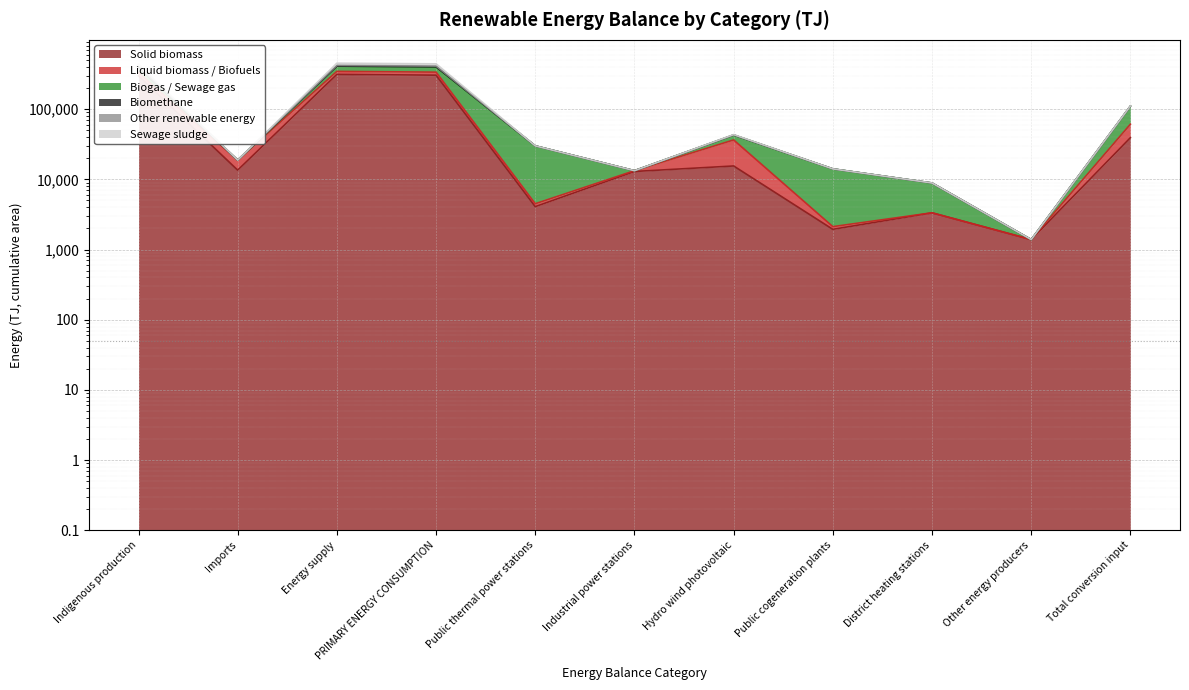

True or false: Solid biomass and Sewage sludge intersect in this chart.

False